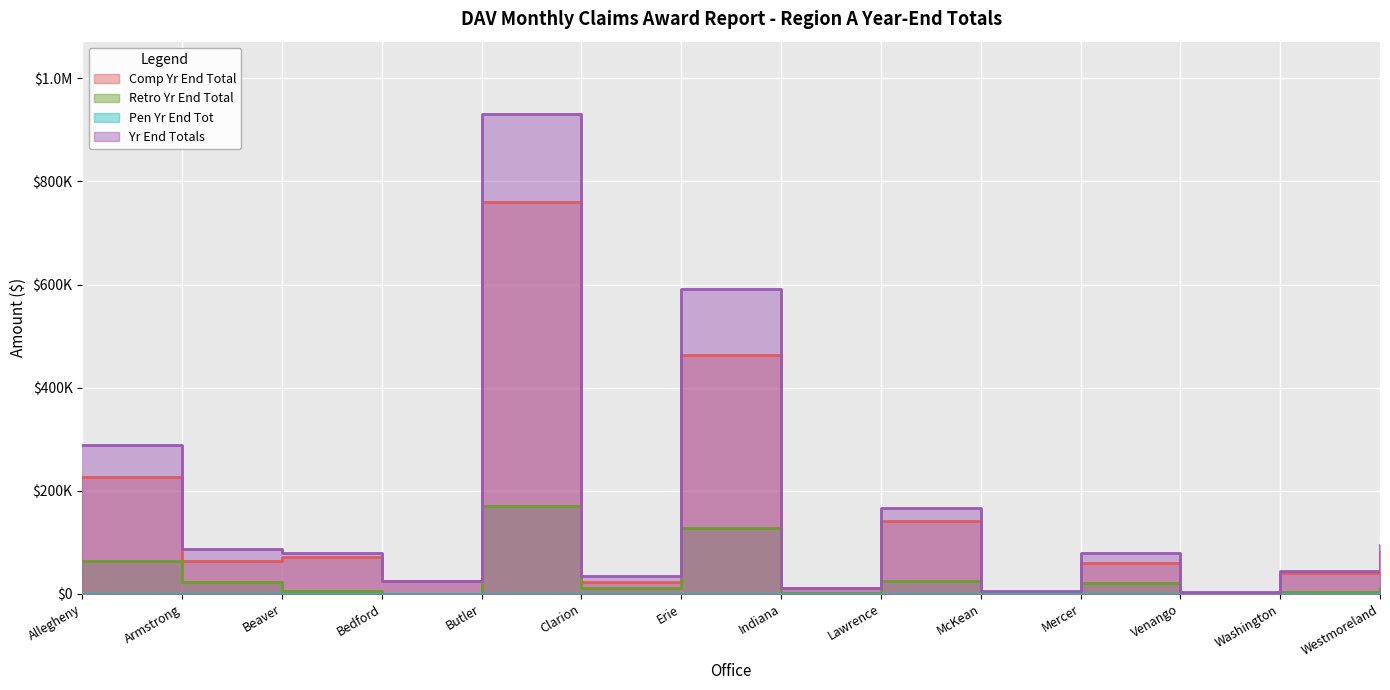

Which series has the widest spread of values?

Yr End Totals